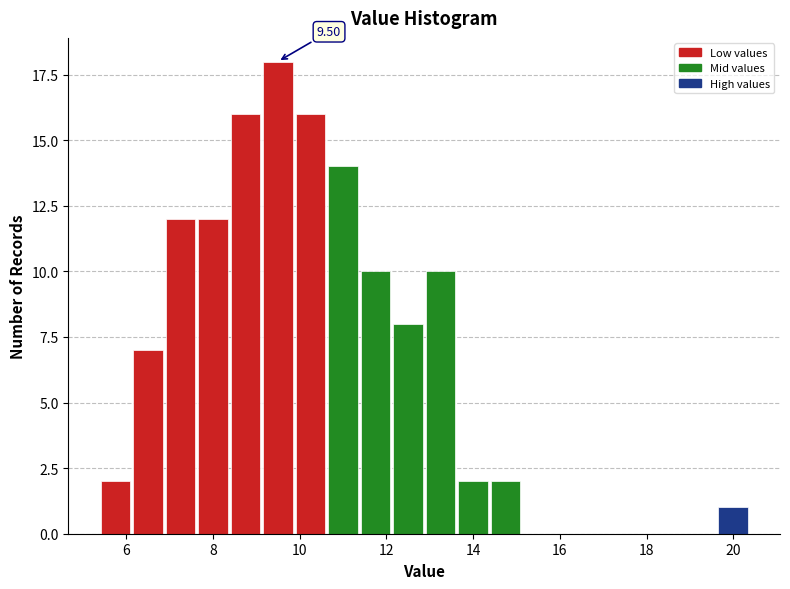

Read against the x-axis, roughly where is the centre of the tallest bar?

9.4